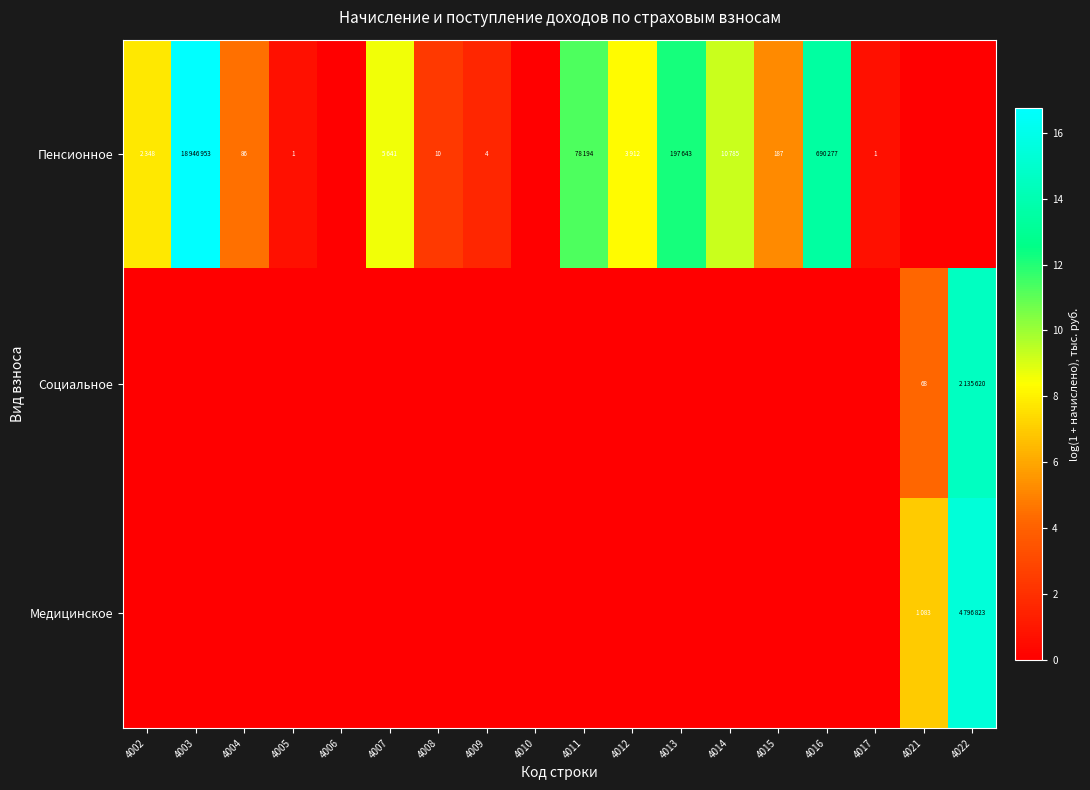

Is it true that Социальное equals 7.4 at 4004?

False